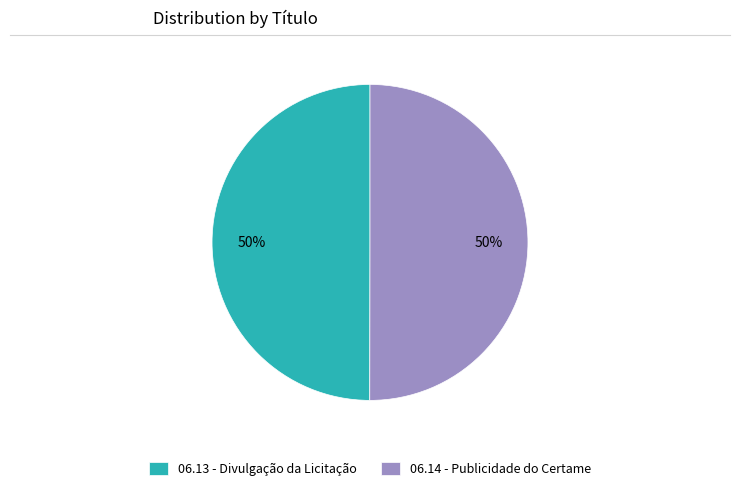

The 06.14 - Publicidade do Certame slice represents 50% of the pie. True or false?

True